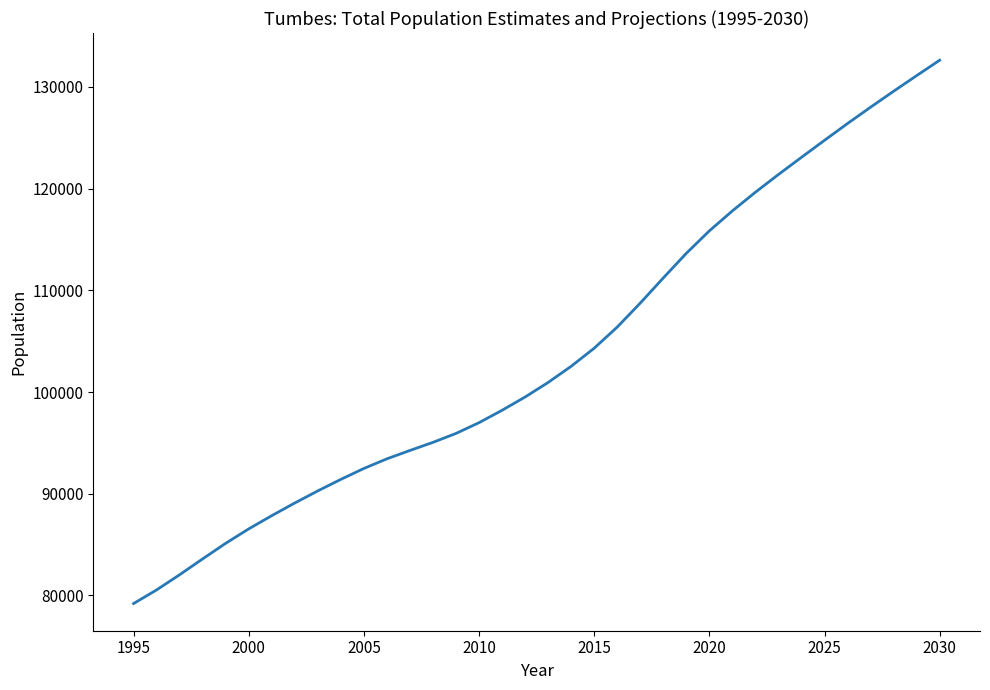

What is the difference between the maximum and minimum values?

53418